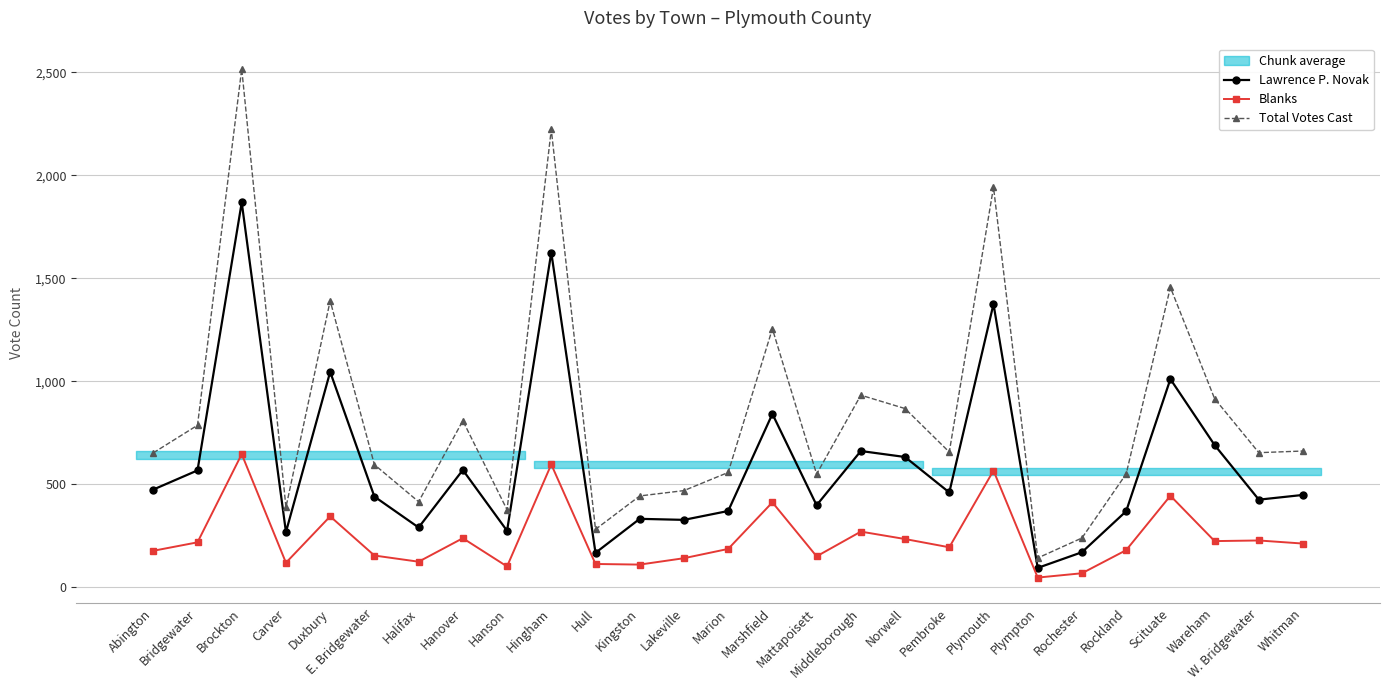

Rank the series by their average value, from lowest to highest.

Blanks, Lawrence P. Novak, Total Votes Cast